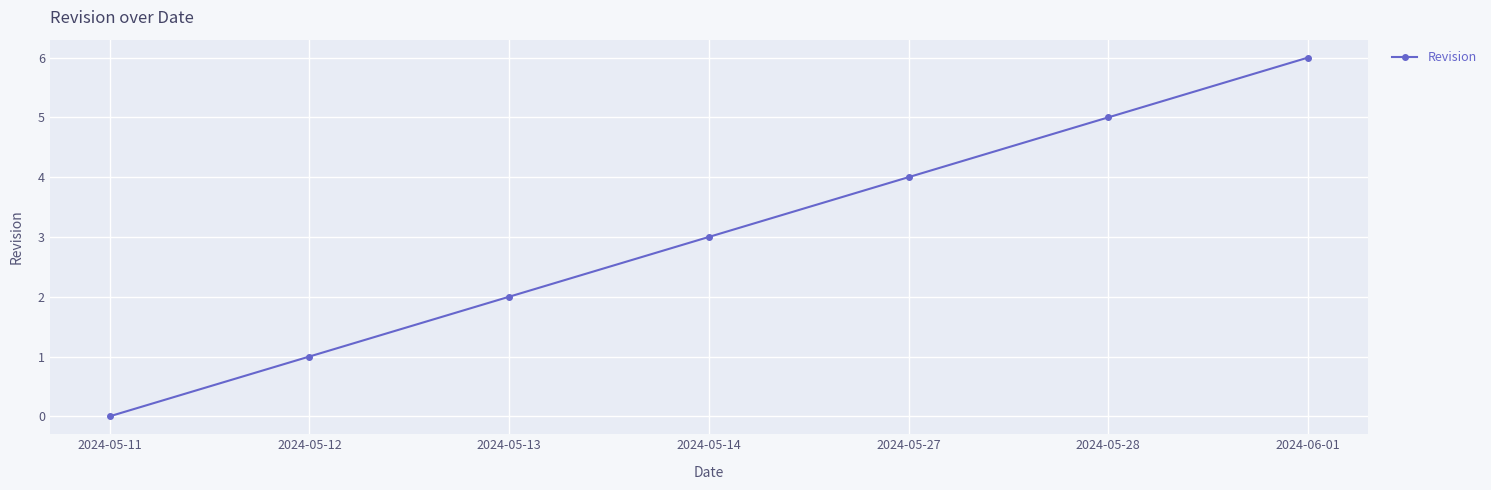

Which label corresponds to the smallest value in the chart?

2024-05-11